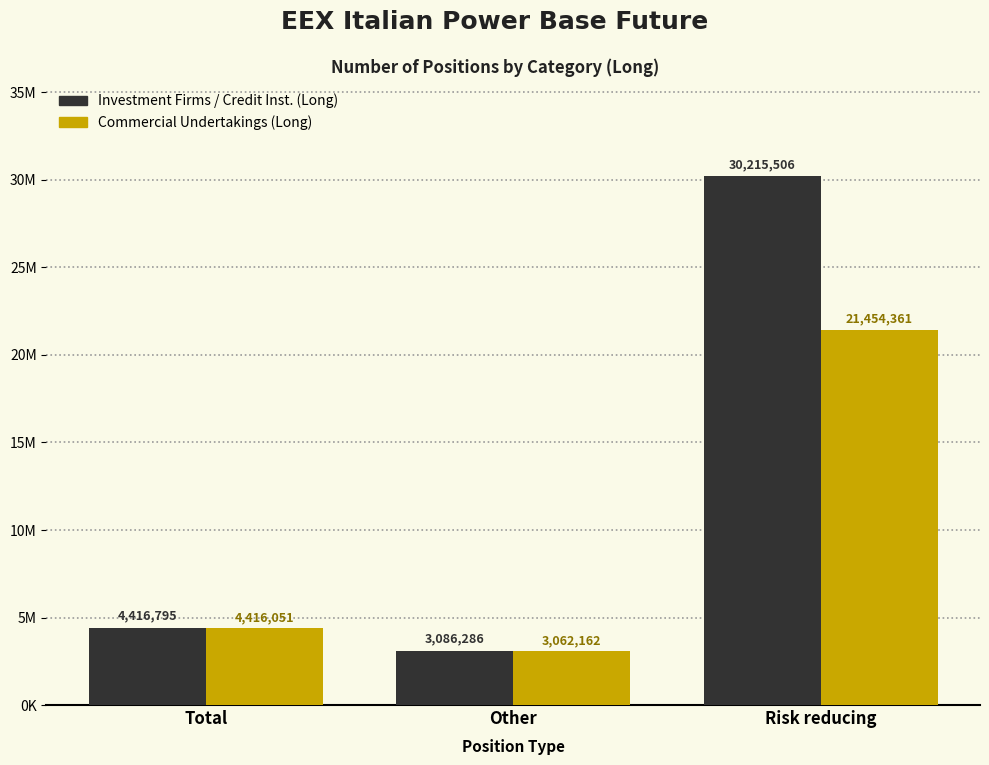

Are the bars horizontal?

No